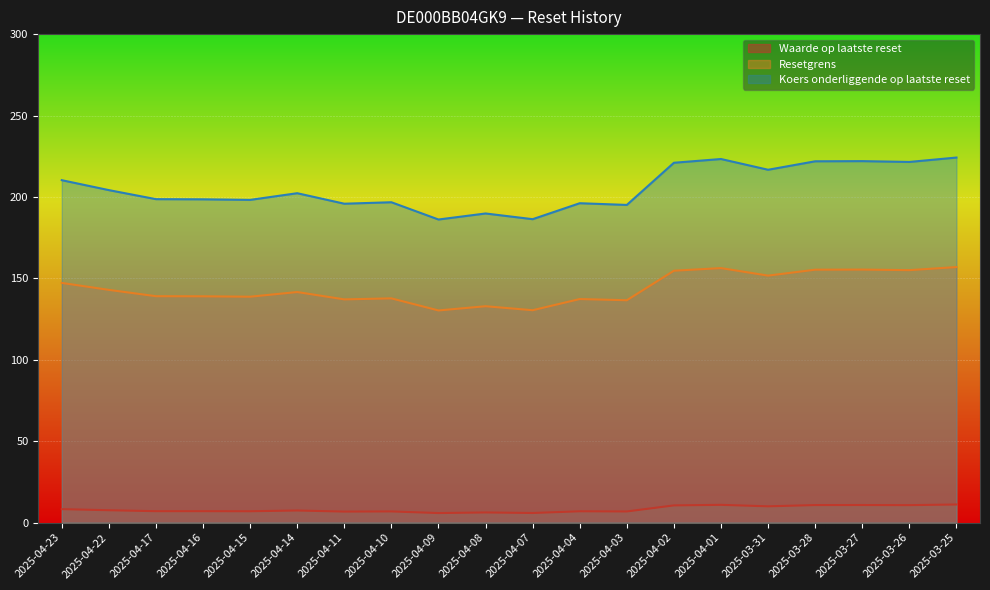

How many lines are shown in the chart?

3